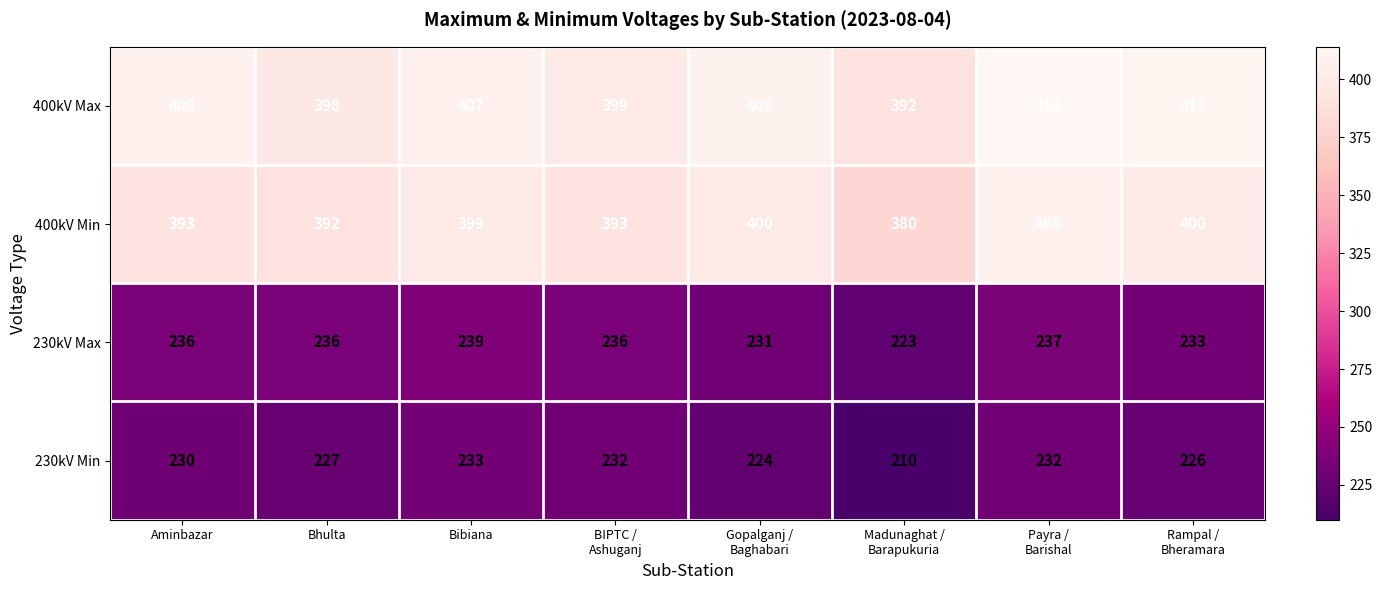

What is the total value across all series at Bhulta?

1253